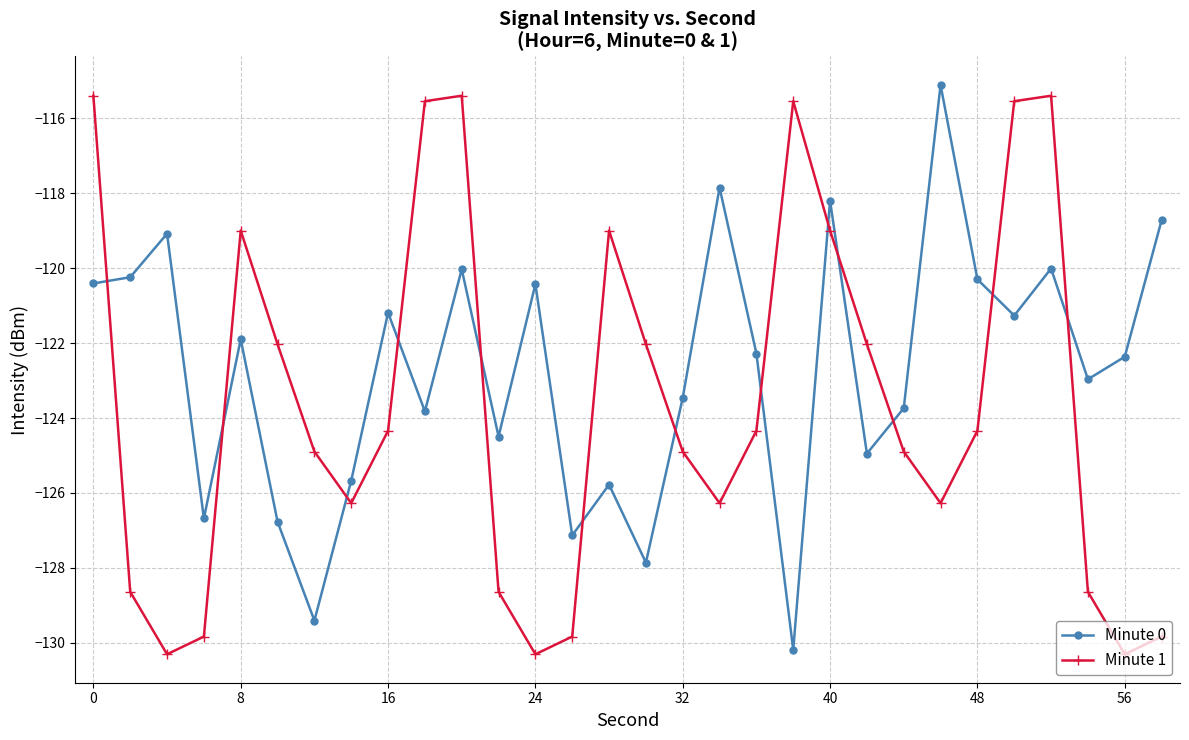

Which series has the largest total across all categories?

Minute 0